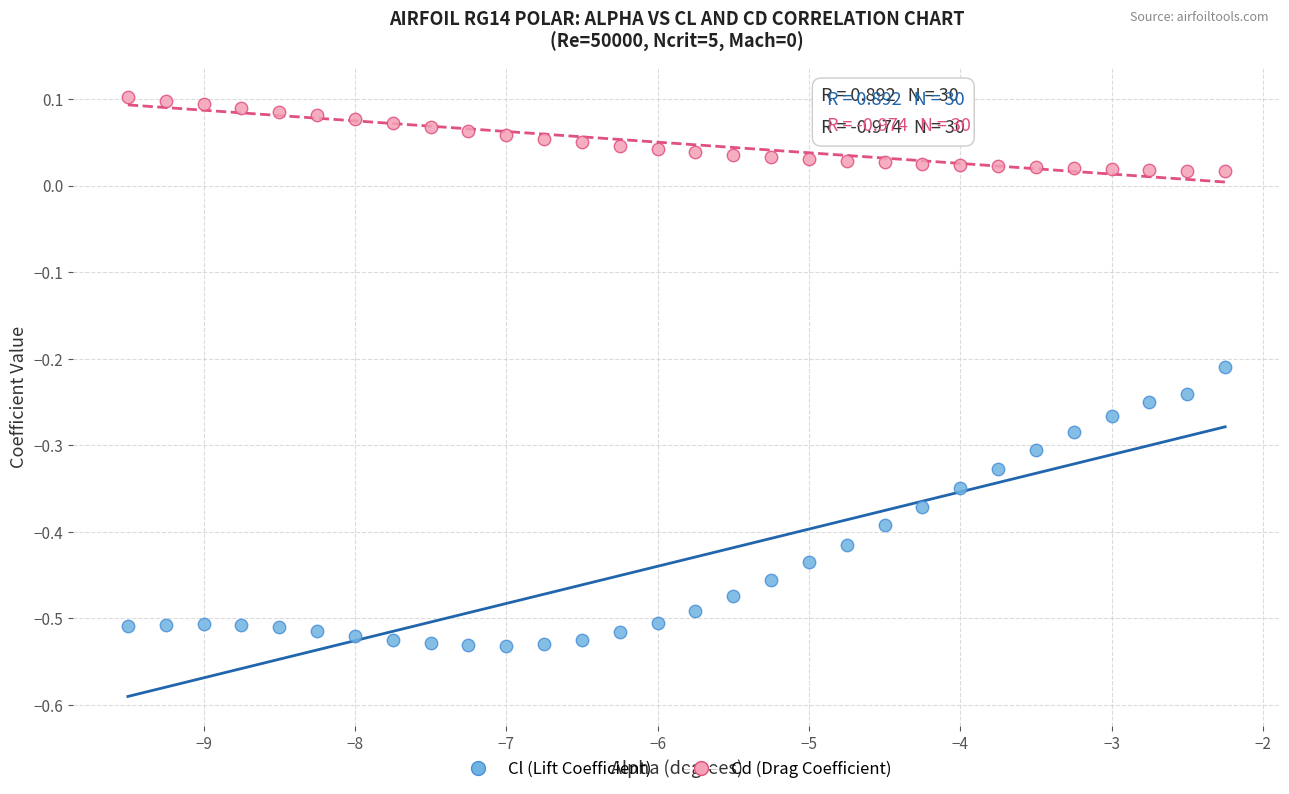

Across all data points, what is the range of X values (max minus min)?

7.2